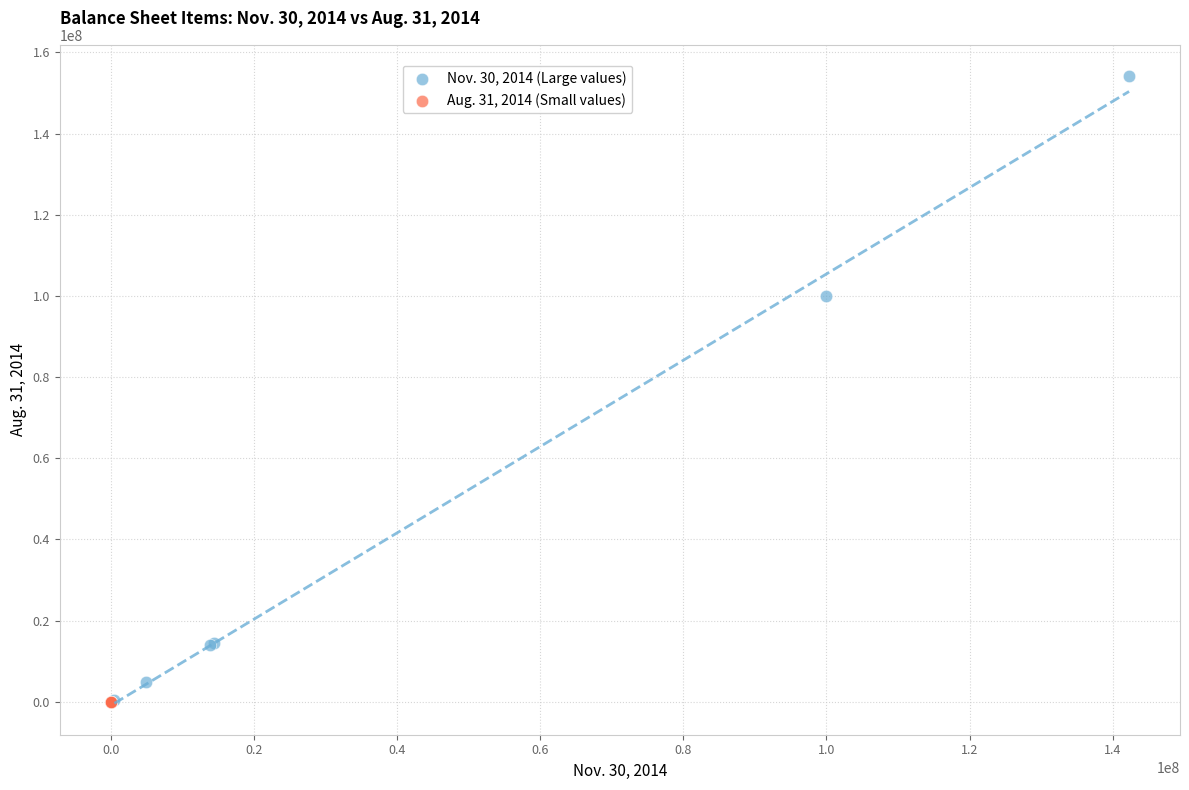

Which series reaches the maximum Y coordinate?

Nov. 30, 2014 (Large values)